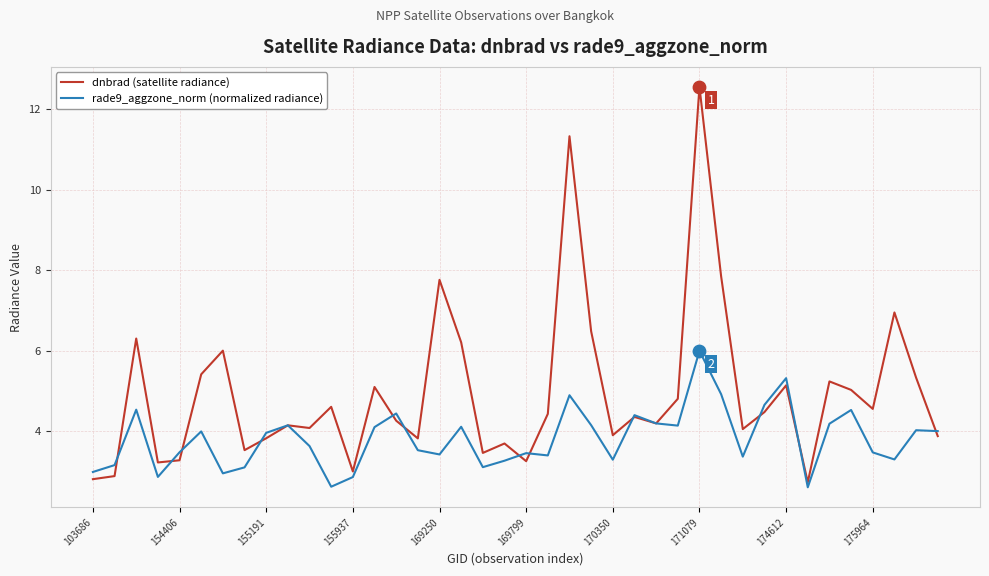

What are all the series names shown in the legend?

dnbrad (satellite radiance), rade9_aggzone_norm (normalized radiance)